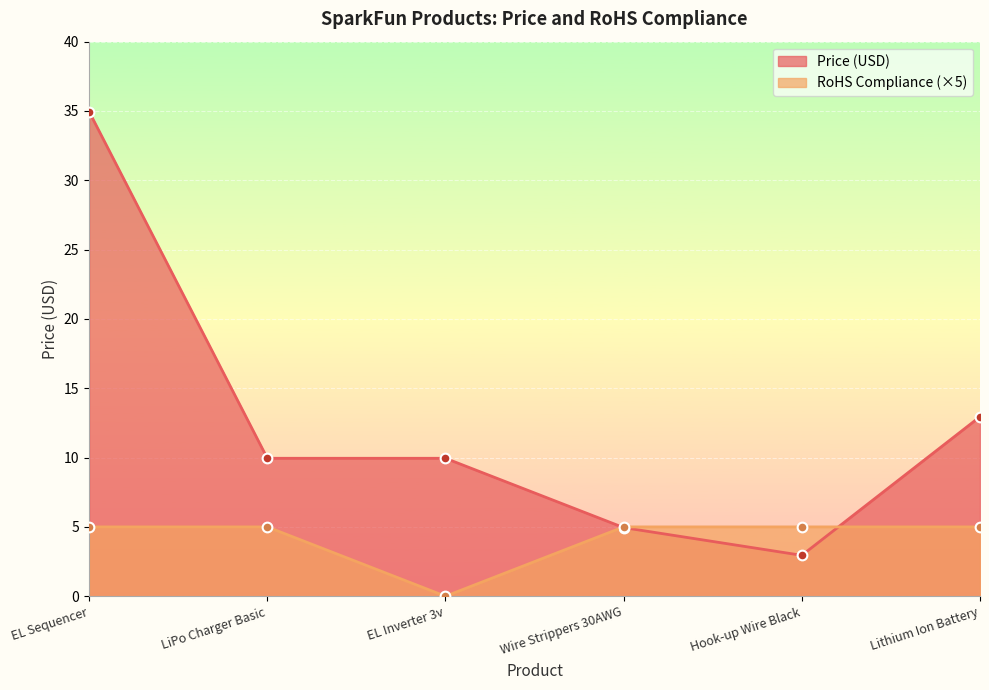

Which category has the highest value in the Price (USD) series?

EL Sequencer